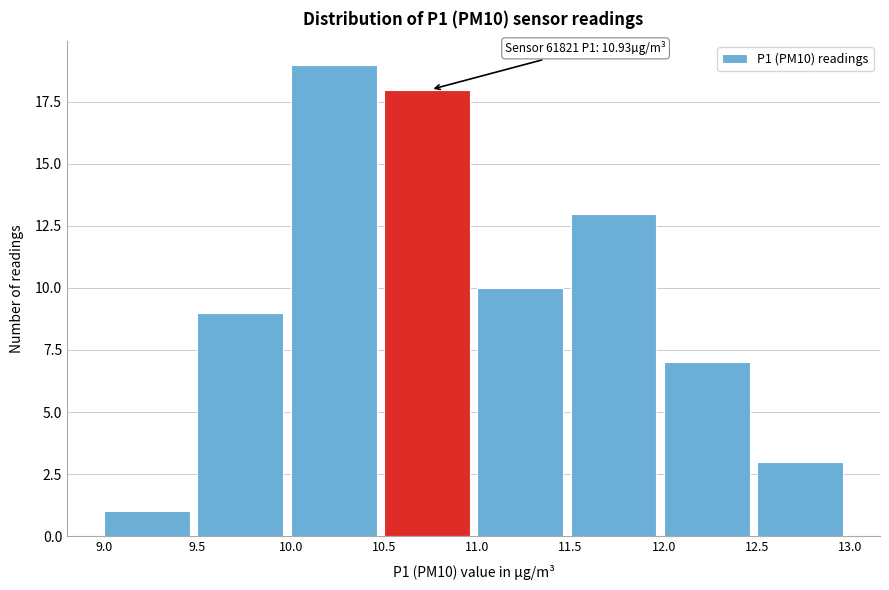

Which range on the x-axis has the tallest bar?

10.0 to 10.5